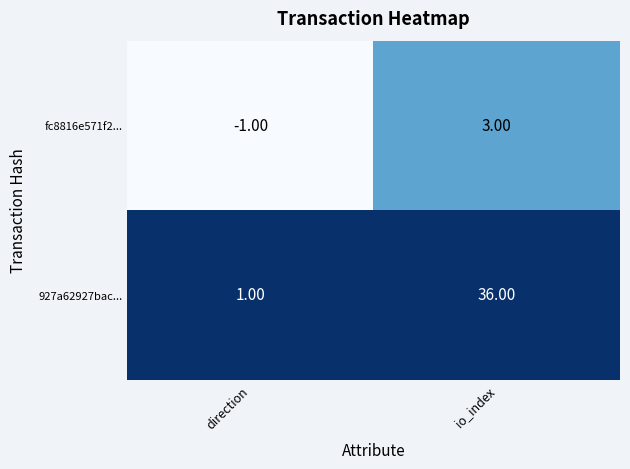

At which category does the chart reach its peak across all series?

io_index